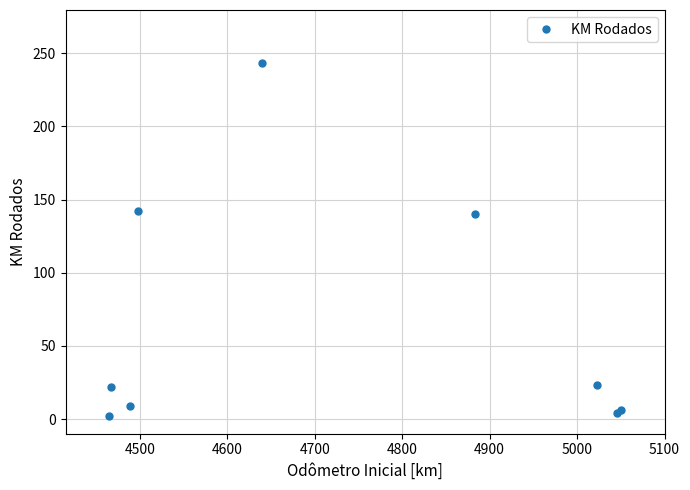

How many points are higher than both their immediate neighbors (excluding endpoints)?

2